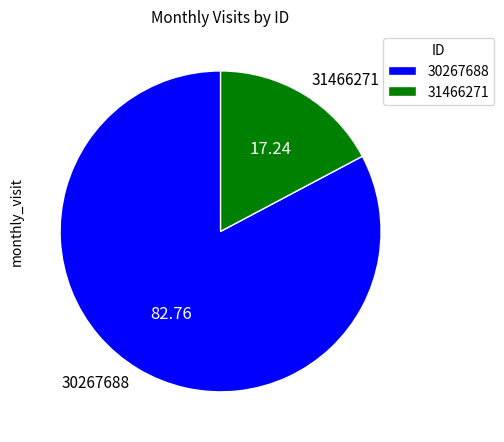

Is there any slice that represents more than half of the pie?

Yes